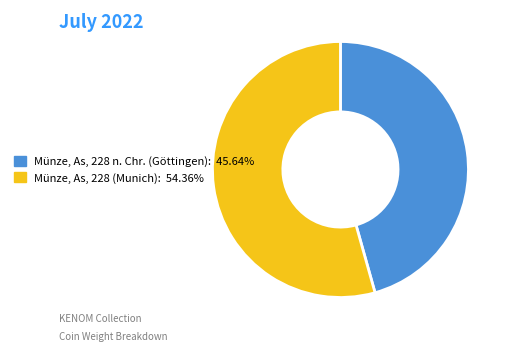

Is the sum of Münze, As, 228 n. Chr. (Göttingen) and Münze, As, 228 (Munich) greater than half?

Yes